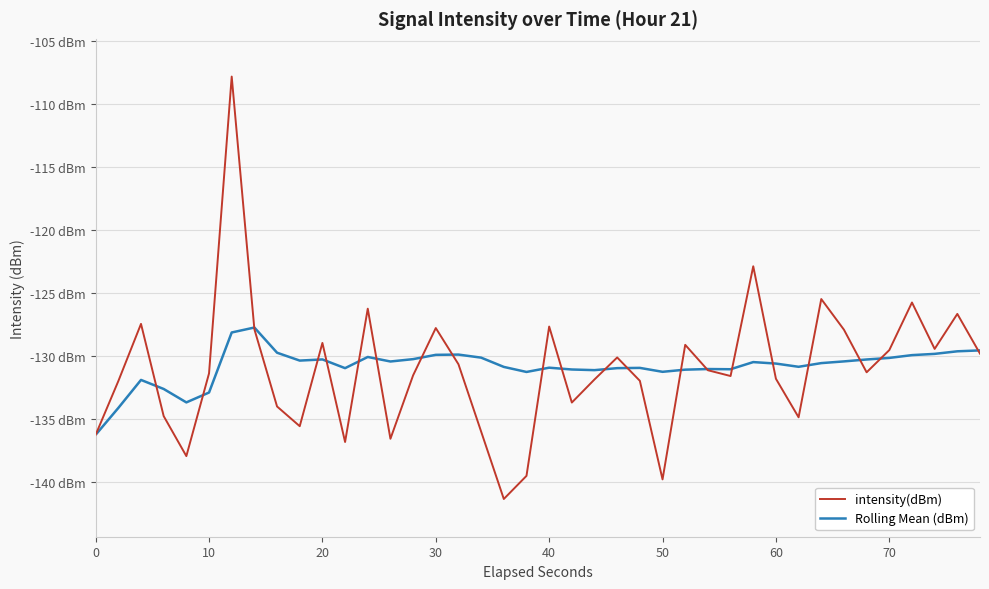

Does the chart display data point markers on the line(s)?

No